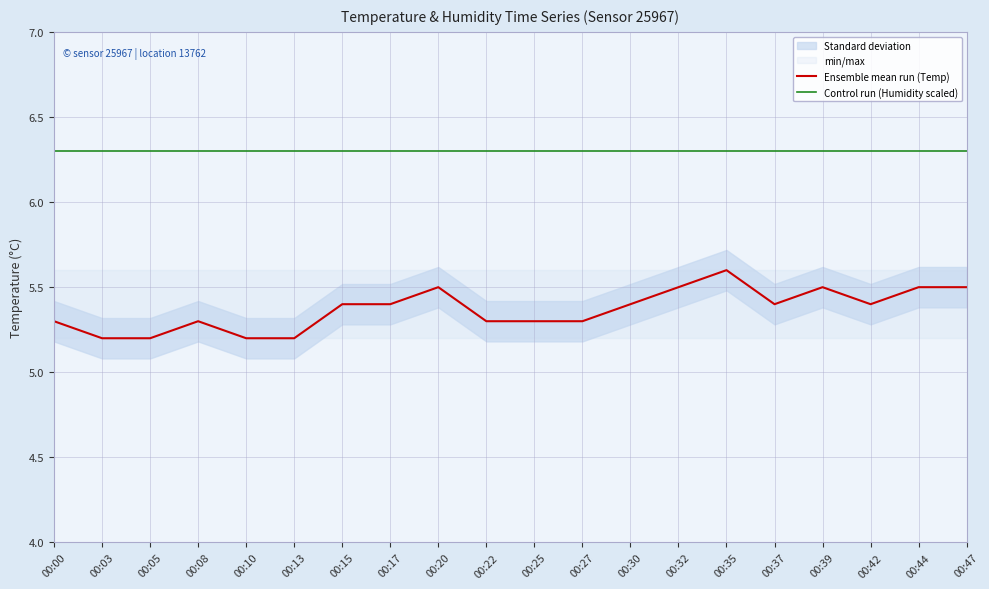

True or false: Ensemble mean run (Temp) and Control run (Humidity scaled) cross at least once.

False